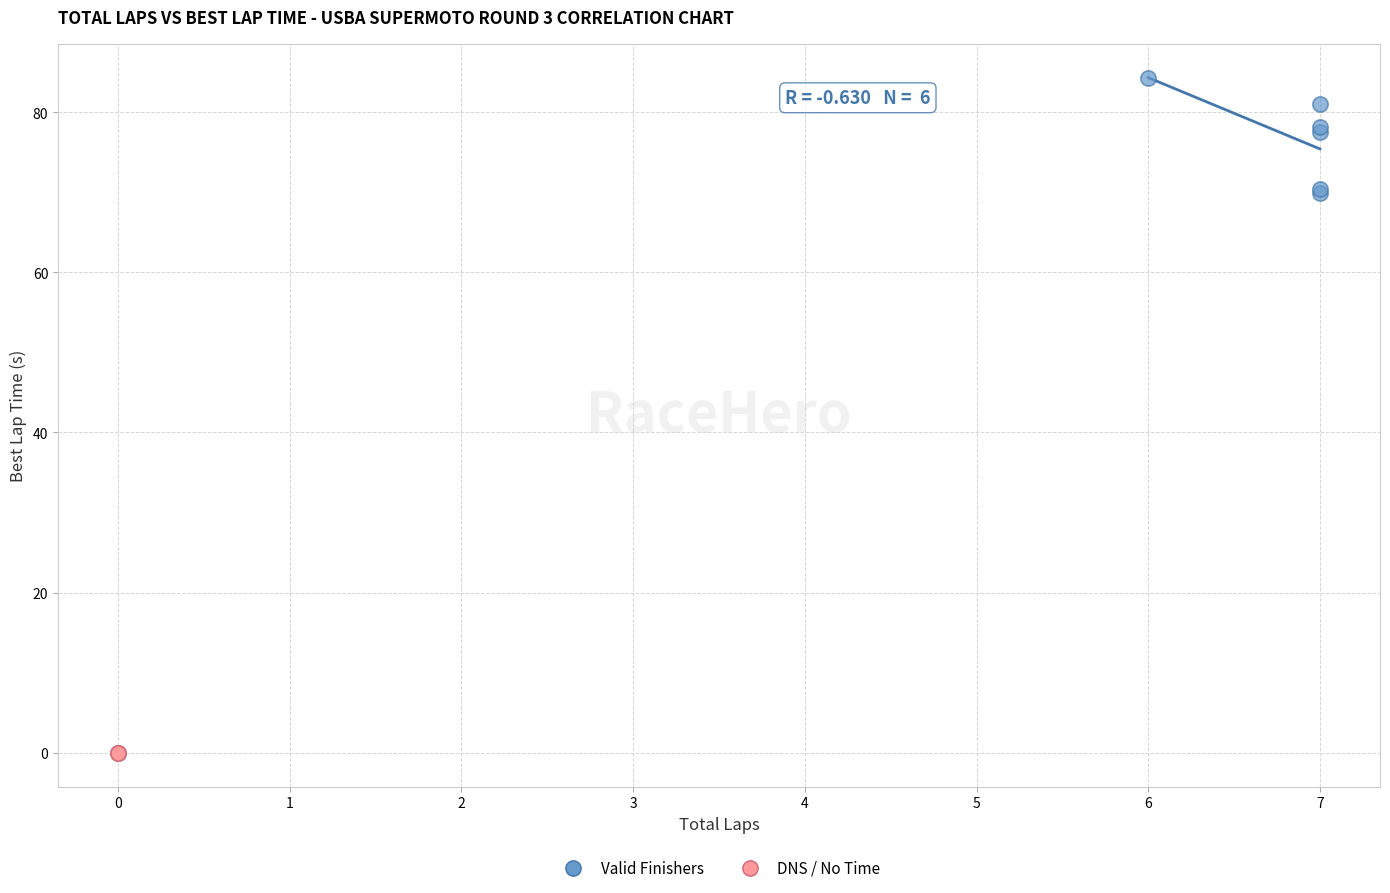

Which series contains the highest Y value?

Valid Finishers